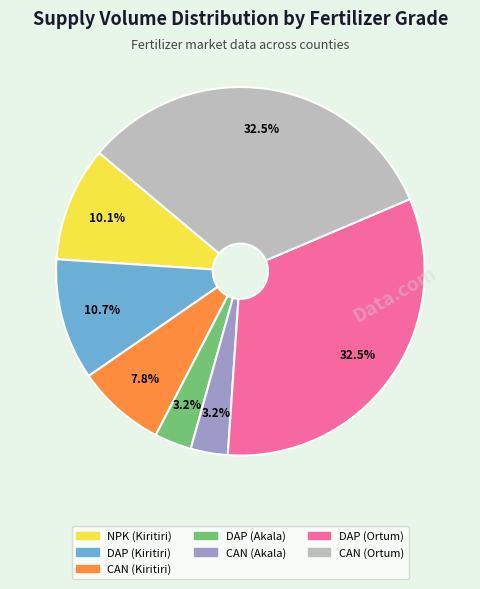

Which has a higher value, CAN (Akala) or DAP (Ortum)?

DAP (Ortum)